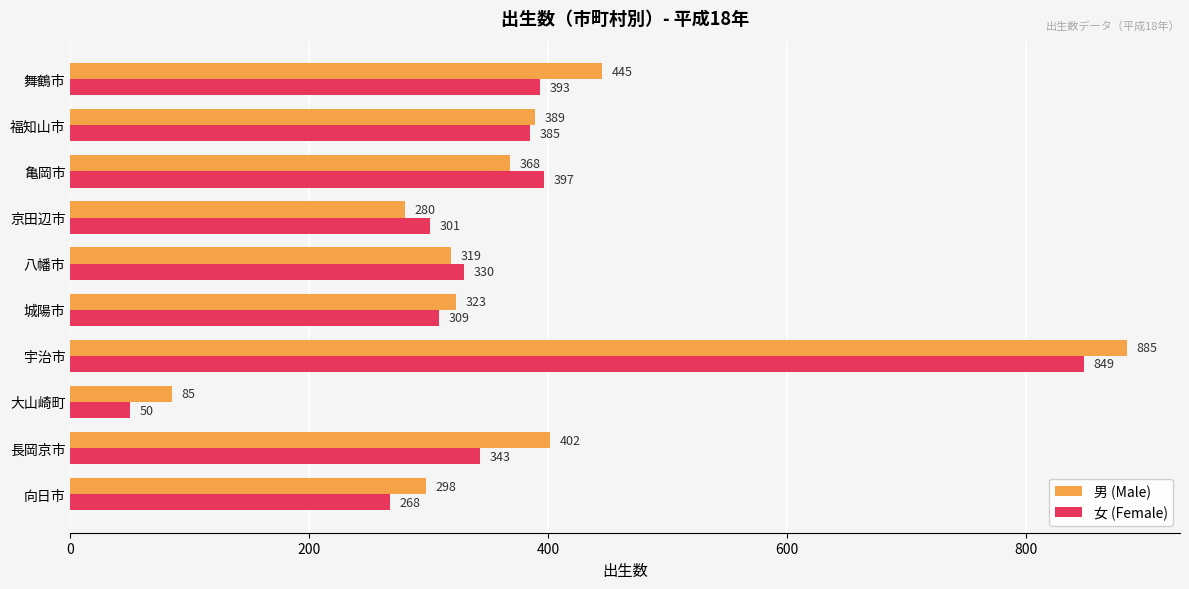

Which series has the widest spread of values?

男 (Male)